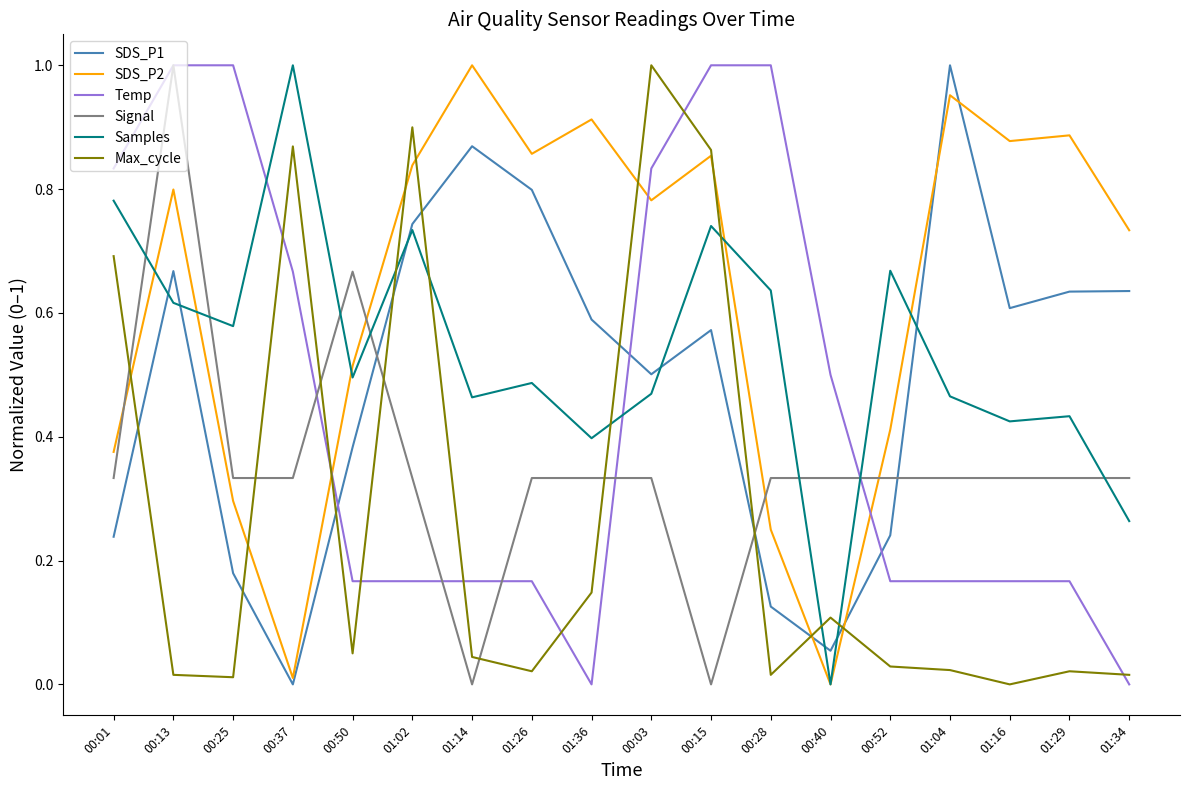

Which series ends up on top after the final intersection of SDS_P1 and Max_cycle?

SDS_P1